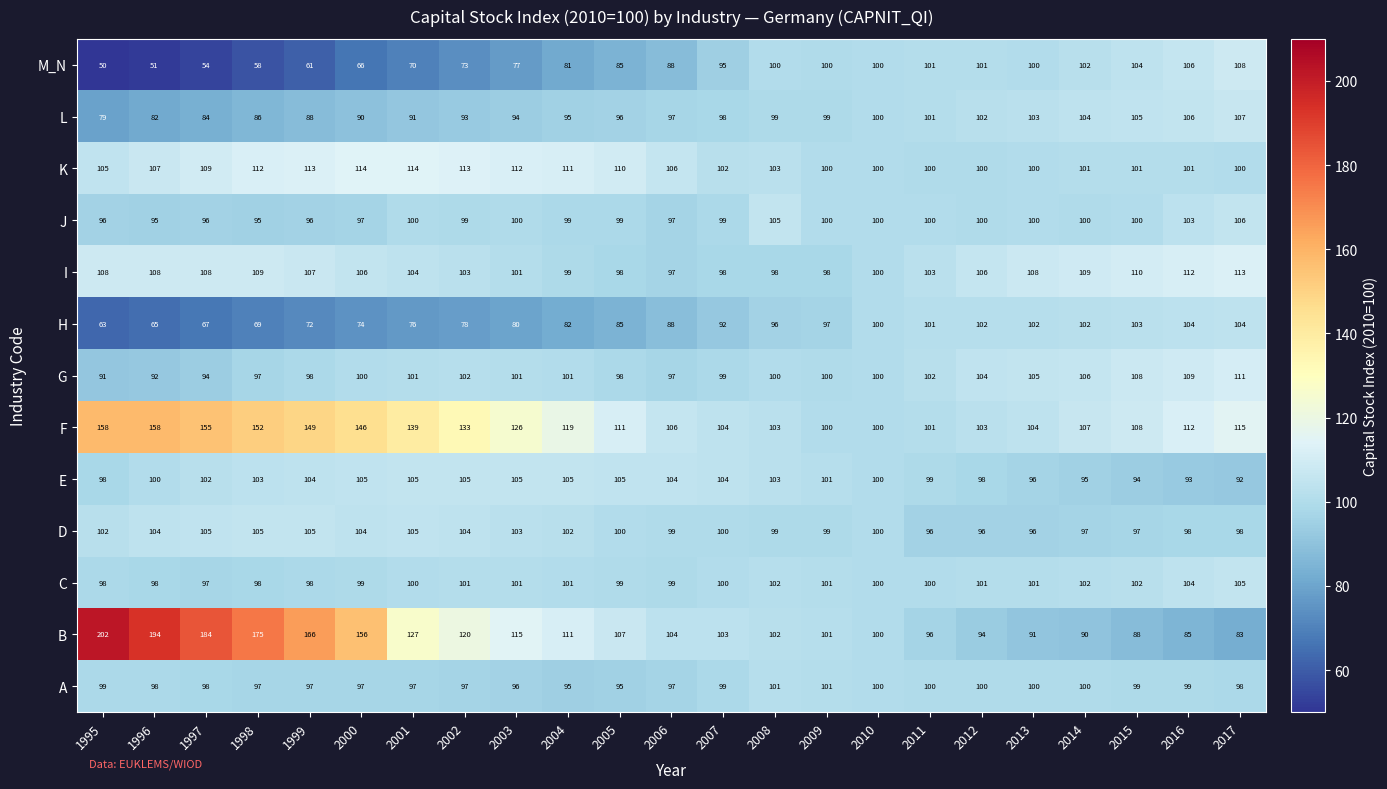

What is the total value across all series at 2010?

1300